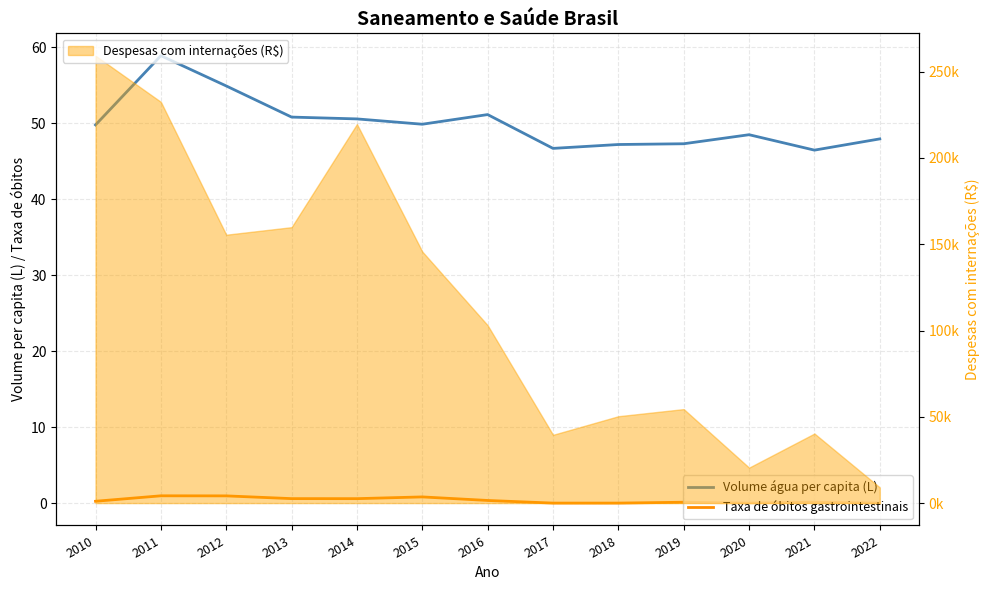

What is the average value of the Volume água per capita (L) series?

50.0